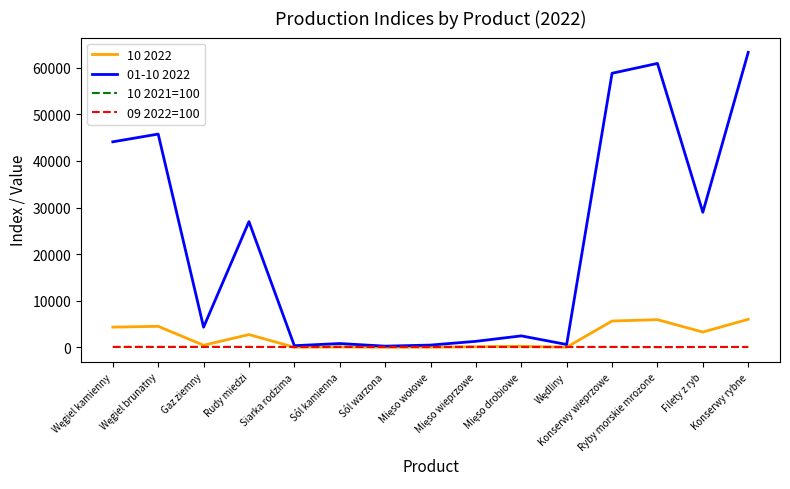

Which series has the largest range (max minus min)?

01-10 2022